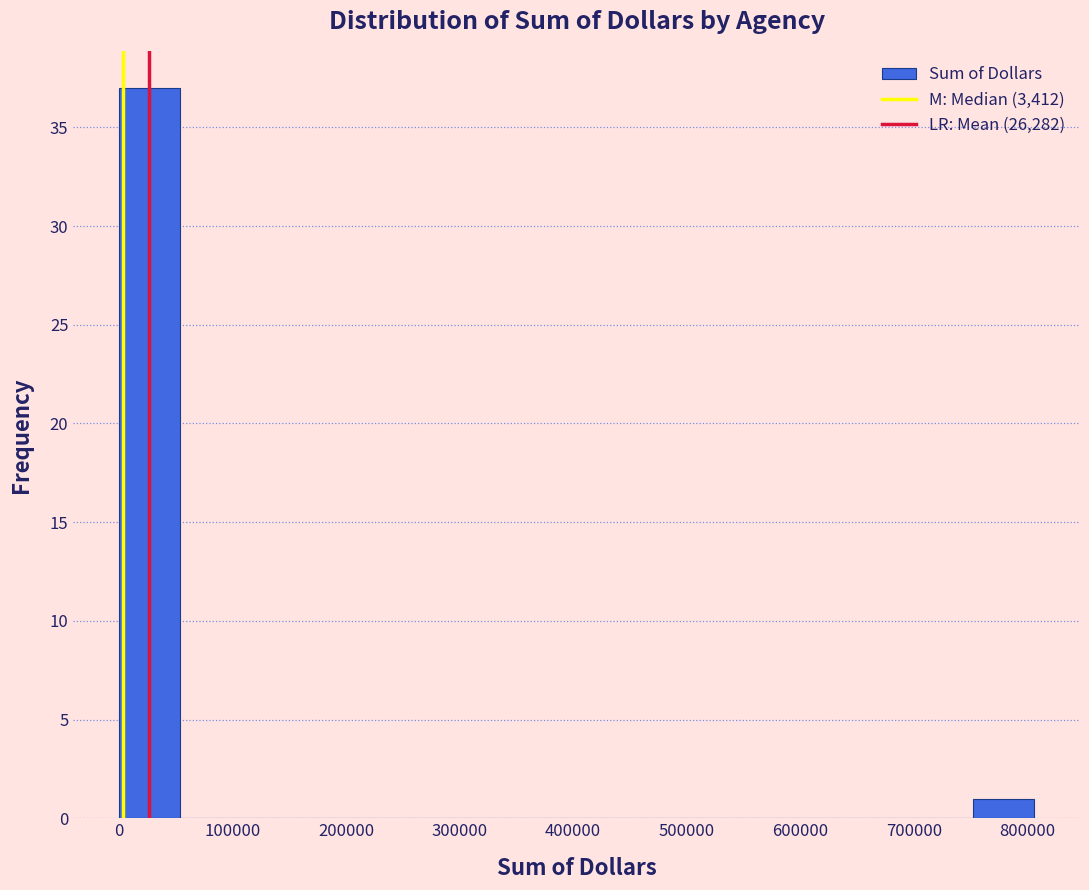

Reading left to right, list every bar in this chart as the range it spans on the x-axis followed by its height. Neither the bar edges nor the heights are printed on the chart, so give them approximately, as read against the axes.

0 to 50000: 37
50000 to 110000: 0
110000 to 160000: 0
160000 to 220000: 0
220000 to 270000: 0
270000 to 320000: 0
320000 to 380000: 0
380000 to 430000: 0
430000 to 480000: 0
480000 to 540000: 0
540000 to 590000: 0
590000 to 640000: 0
640000 to 700000: 0
700000 to 750000: 0
750000 to 810000: 1